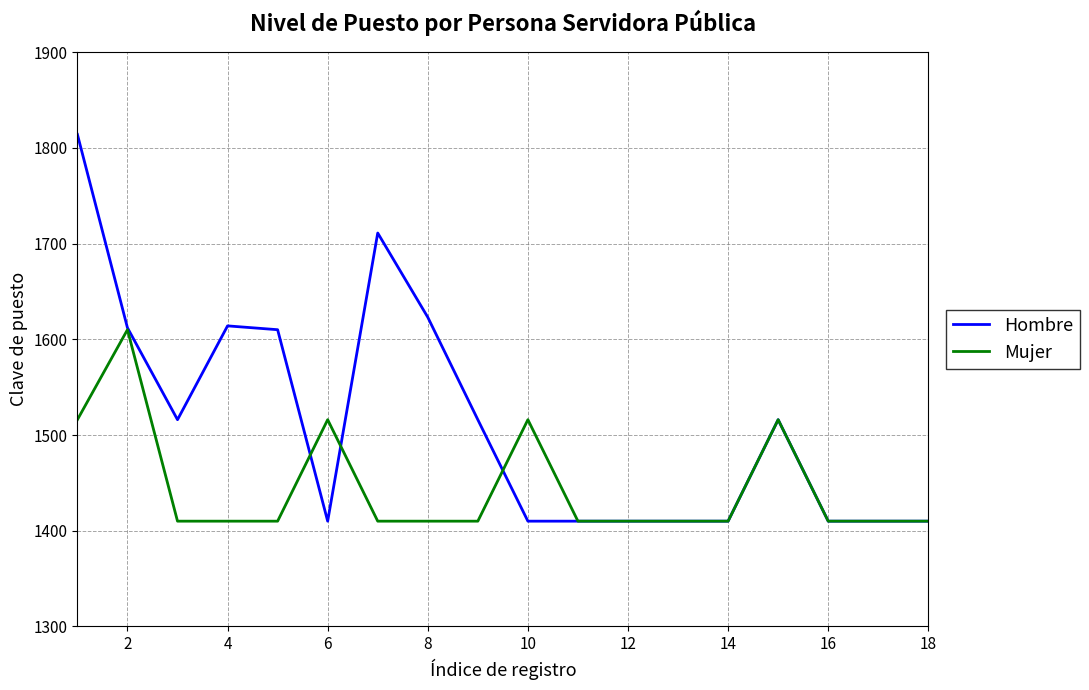

Rank the series by their average value, from lowest to highest.

Mujer, Hombre